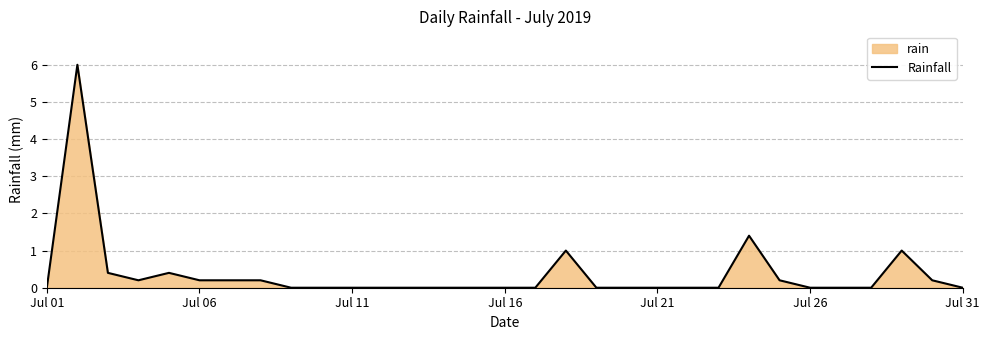

Reading right to left, list all the values displayed in this chart.

0.0	0.2	1.0	0.0	0.0	0.0	0.2	1.4	0.0	0.0	0.0	0.0	0.0	1.0	0.0	0.0	0.0	0.0	0.0	0.0	0.0	0.0	0.0	0.2	0.2	0.2	0.4	0.2	0.4	6.0	0.0